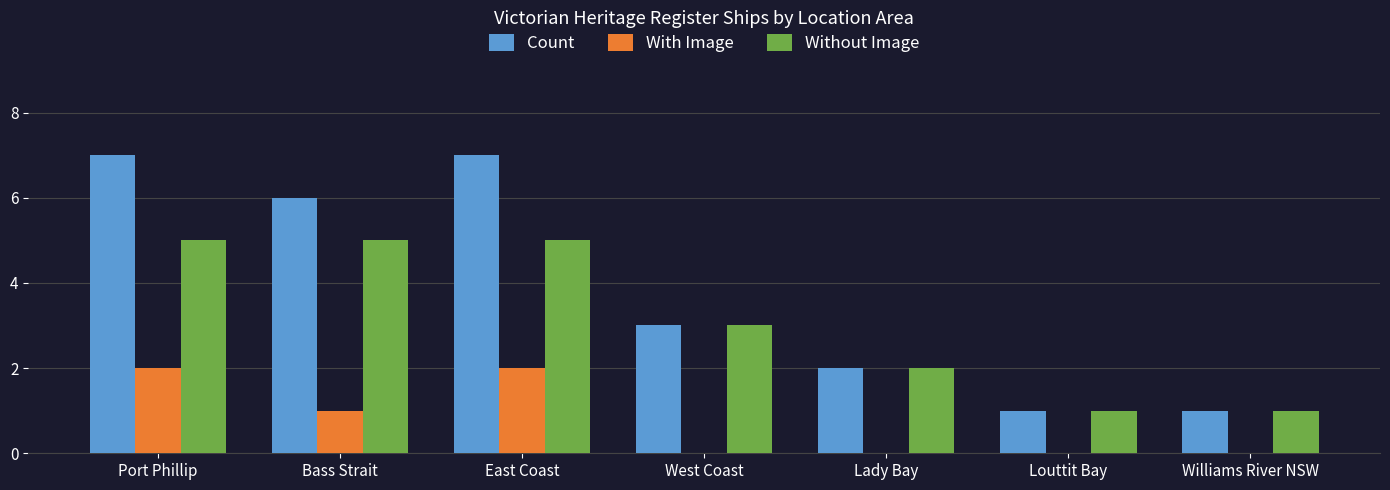

Which series has the largest total across all categories?

Count